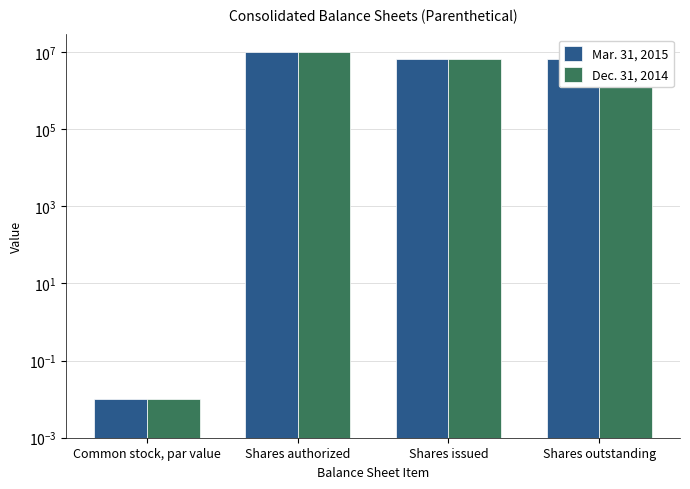

What is the approximate value of Dec. 31, 2014 at Shares outstanding?

6599912.0